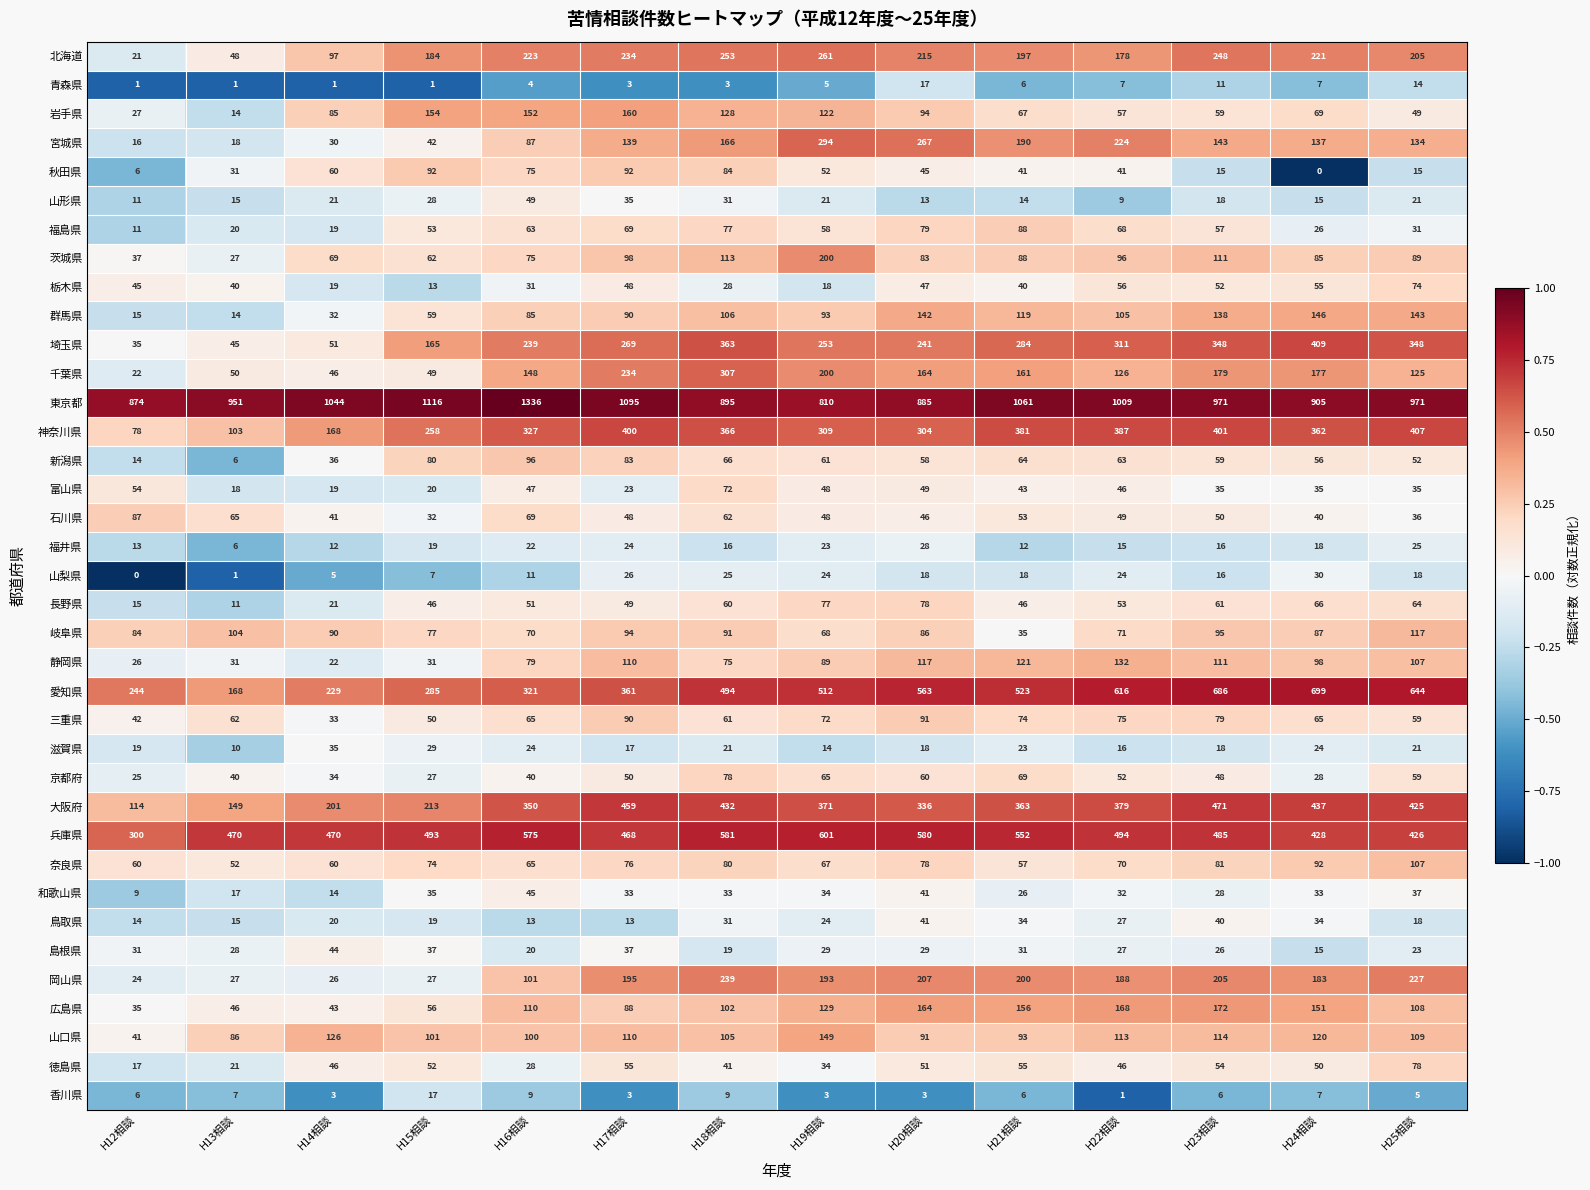

Rank the categories by 宮城県 value from lowest to highest.

H12相談, H13相談, H14相談, H15相談, H16相談, H25相談, H24相談, H17相談, H23相談, H18相談, H21相談, H22相談, H20相談, H19相談